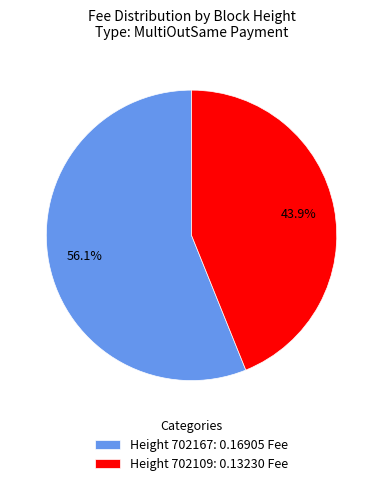

Which category has the smallest portion of the pie?

Height 702109: 0.13230 Fee